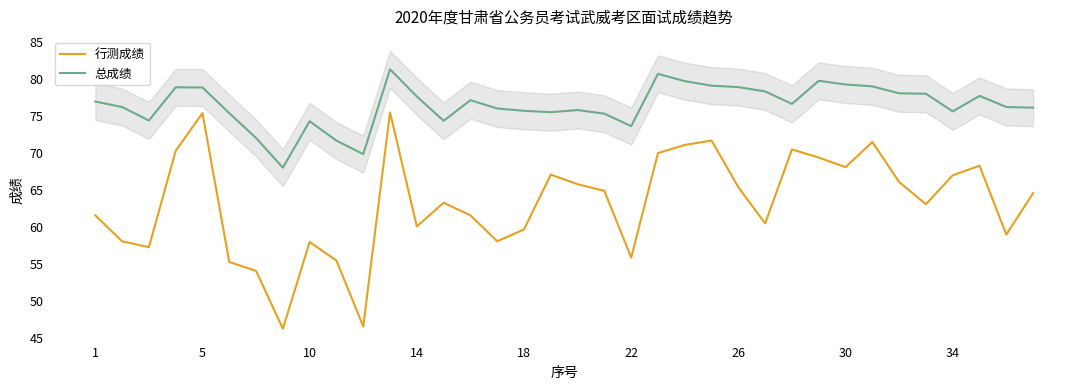

True or false: 总成绩 and 行测成绩 intersect in this chart.

False